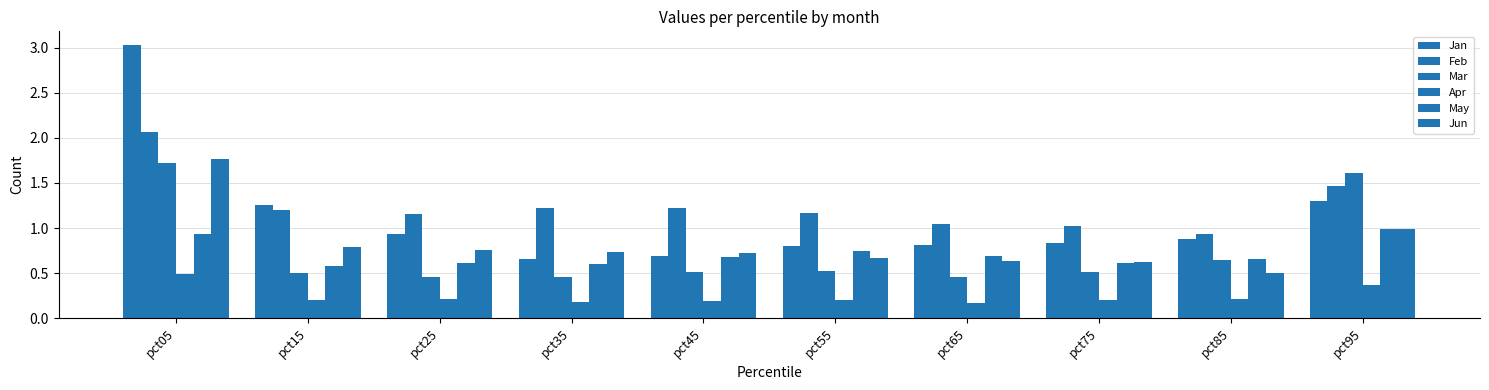

What is the total value across all series at pct45?

4.0